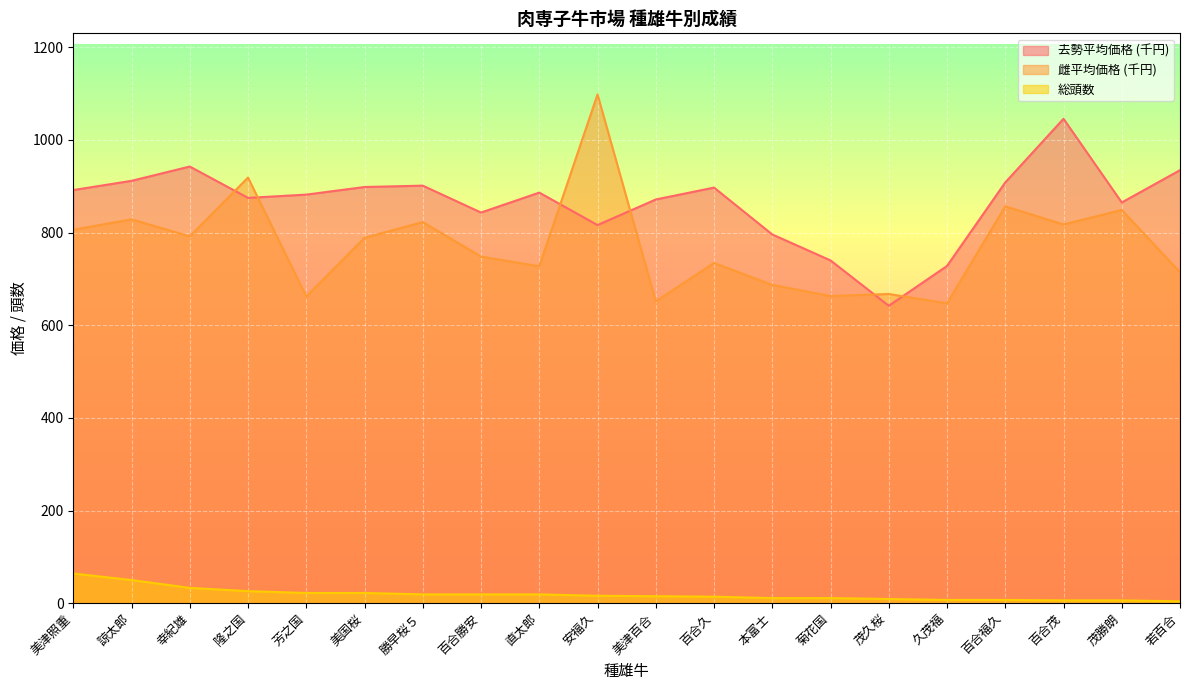

What is the spread (max minus min) of values at 芳之国?

860.0